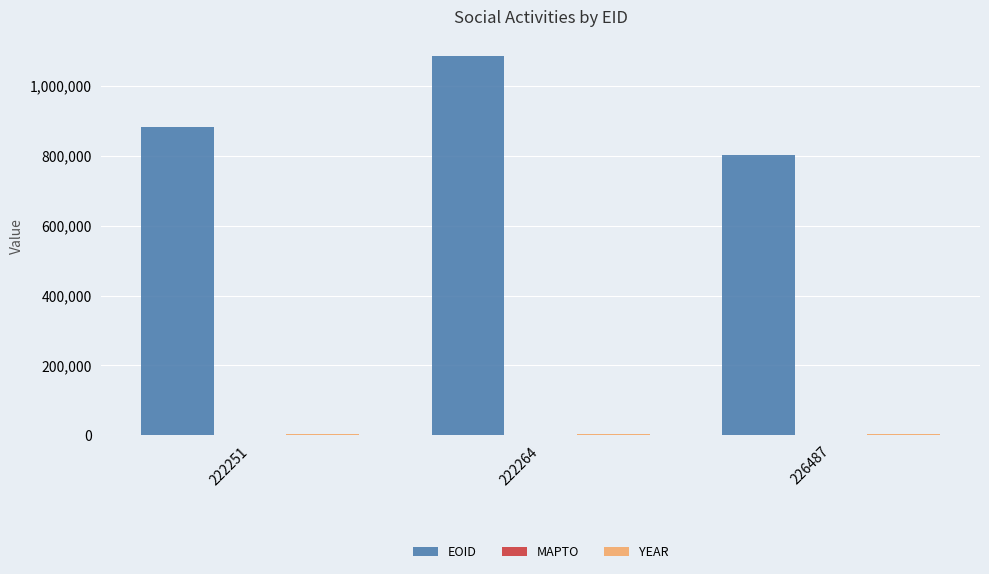

Which series has the largest total across all categories?

EOID